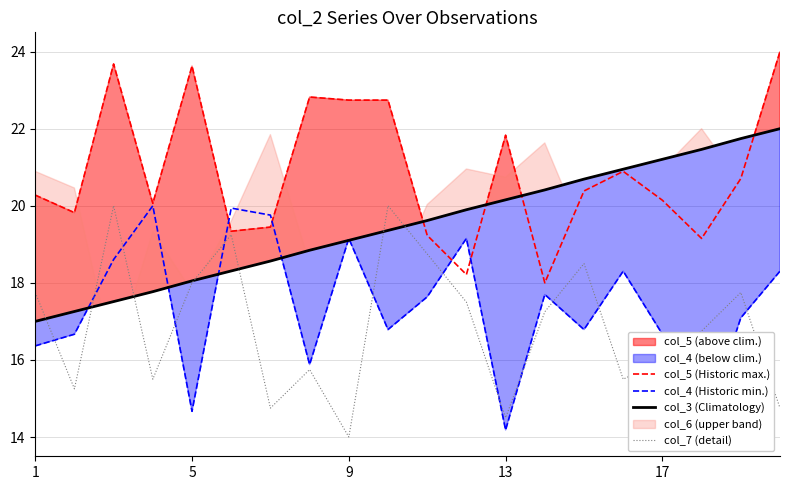

True or false: col_5 (Historic max.) and col_7 (detail) intersect in this chart.

False